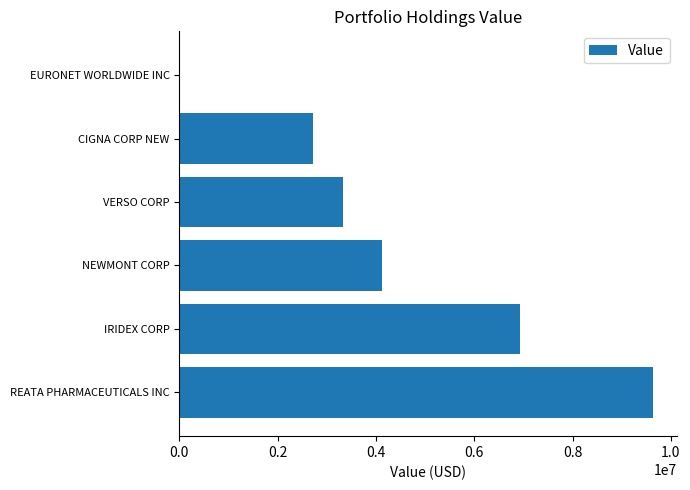

Reading bottom to top, transcribe all the data shown in this chart.

REATA PHARMACEUTICALS INC=9638000	IRIDEX CORP=6924000	NEWMONT CORP=4120000	VERSO CORP=3328000	CIGNA CORP NEW=2726000	EURONET WORLDWIDE INC=0